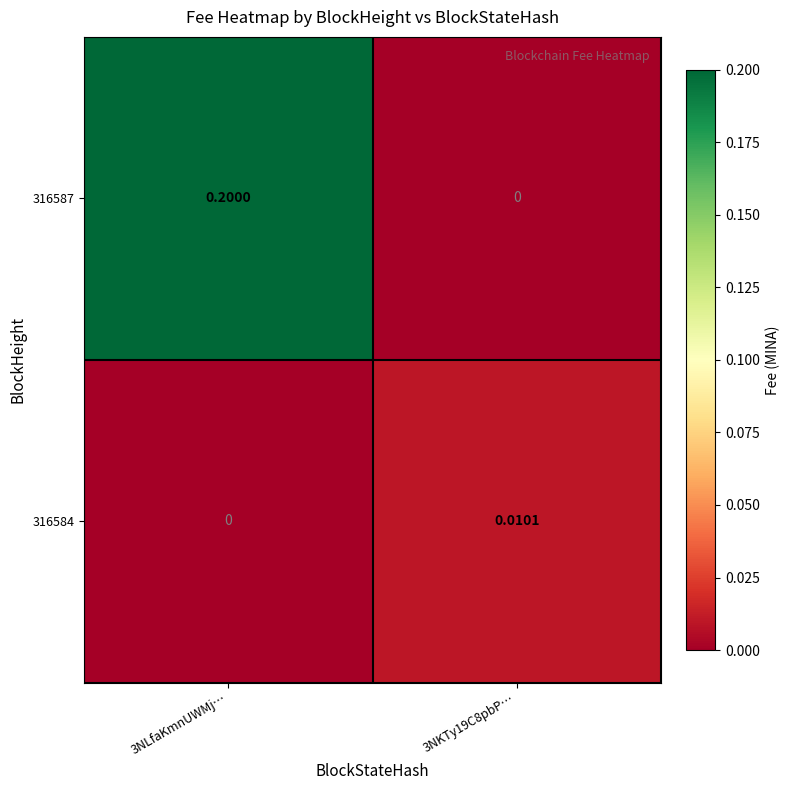

Which label corresponds to the largest value in the chart?

3NLfaKmnUWMj…